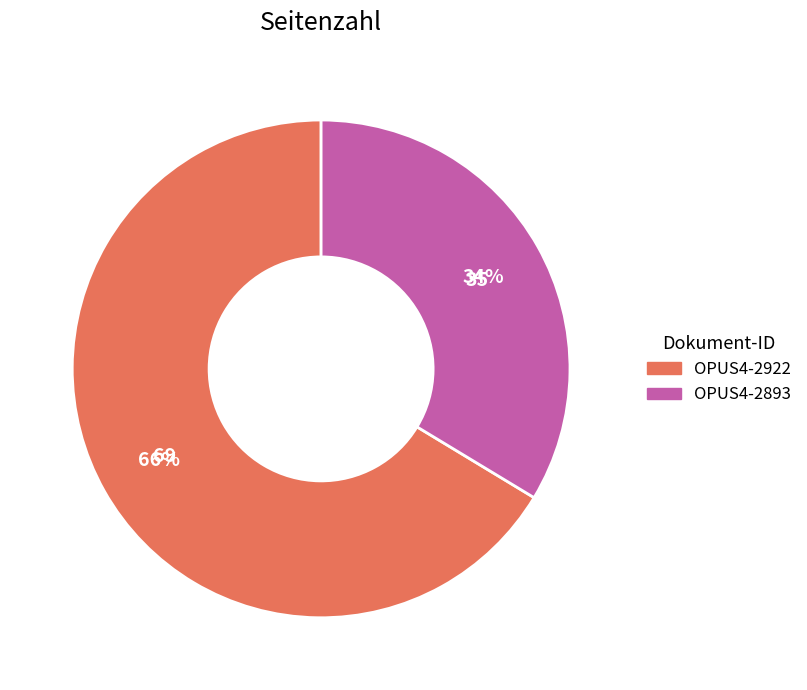

Approximately how many times larger is the value at OPUS4-2893 compared to OPUS4-2922?

0.5